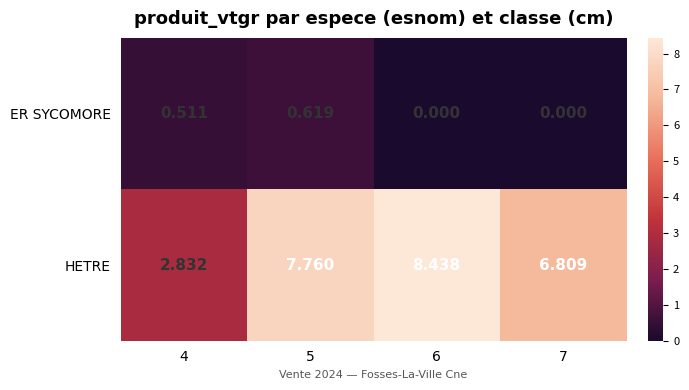

Which series has the largest total across all categories?

HETRE